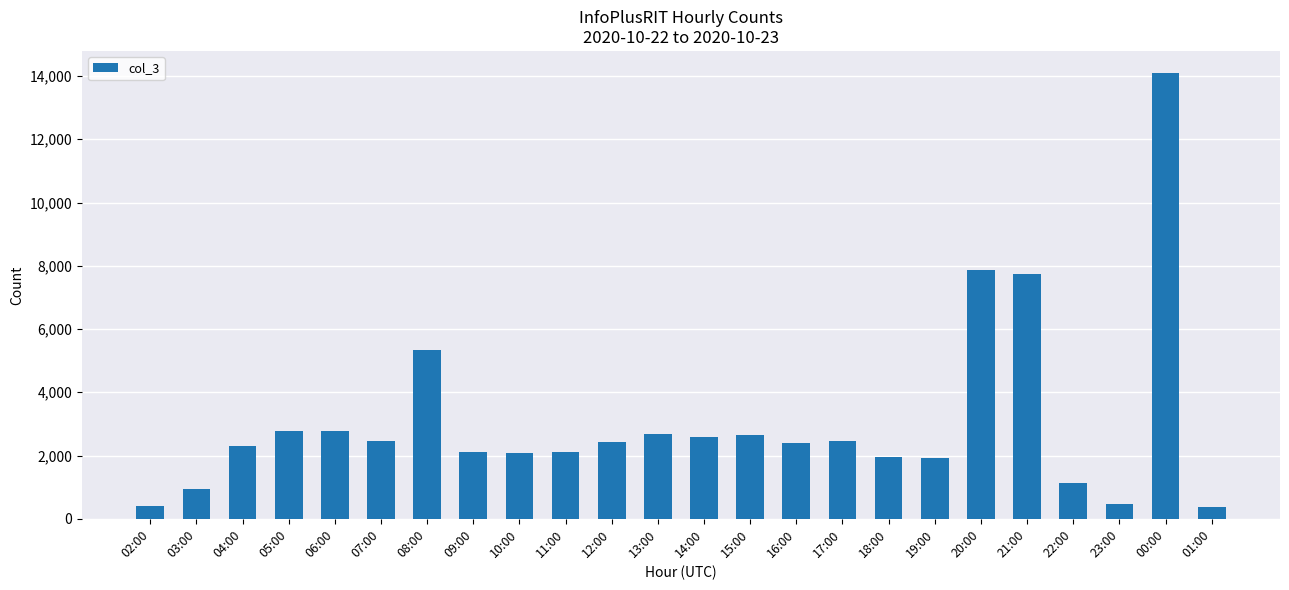

The chart shows a value of 2683 at 13:00. True or false?

True